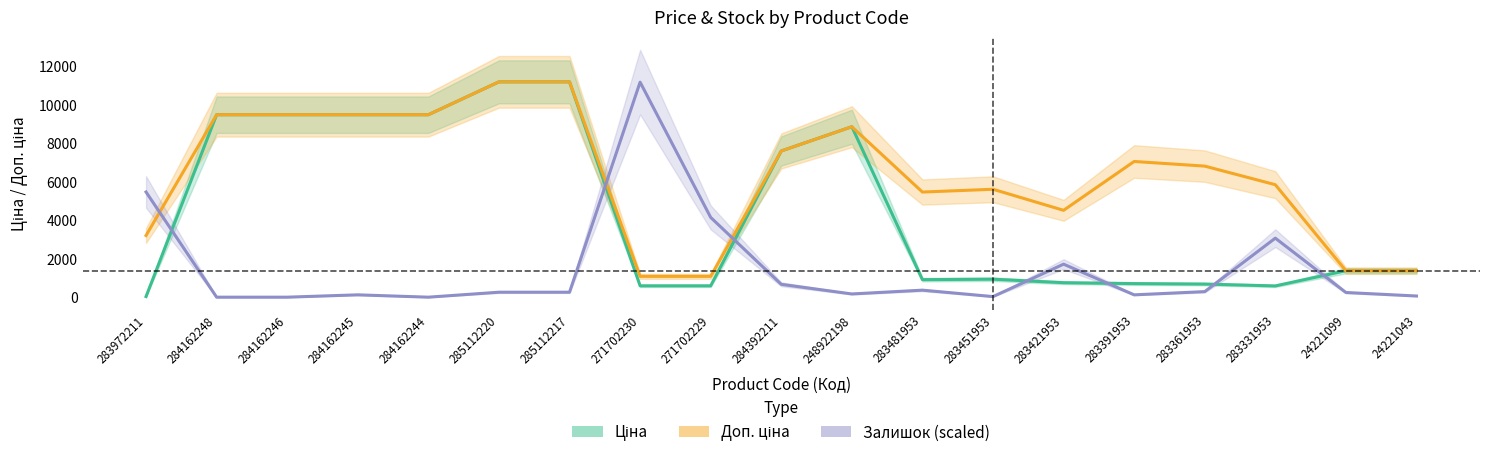

Which series has the widest spread of values?

Залишок (scaled)